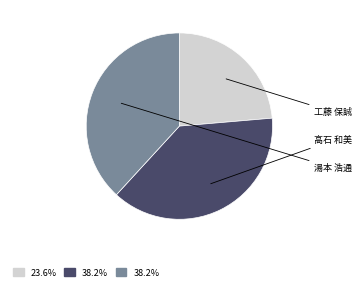

Count the number of slices in the pie.

3